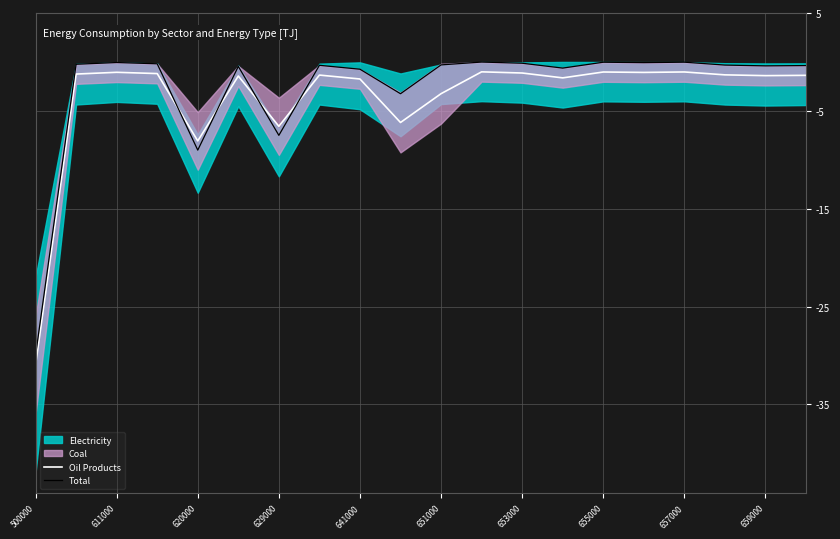

What is the average value of the Total series?

-2.7